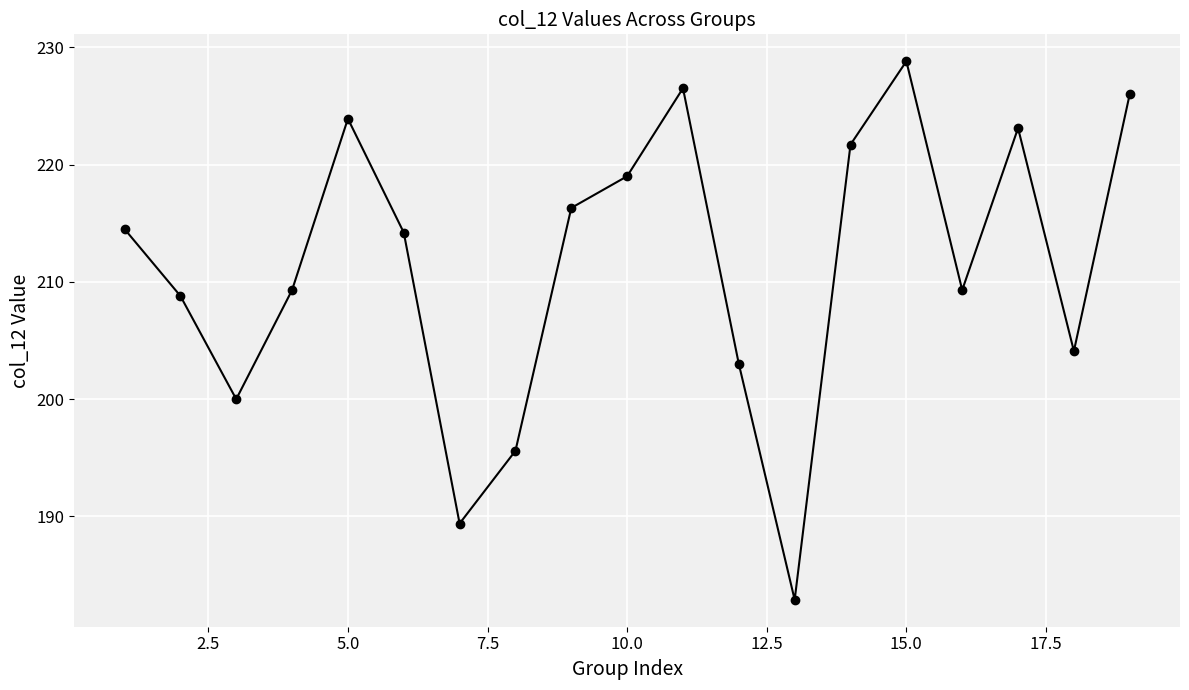

What is the value of the 5th point from the left?

223.9